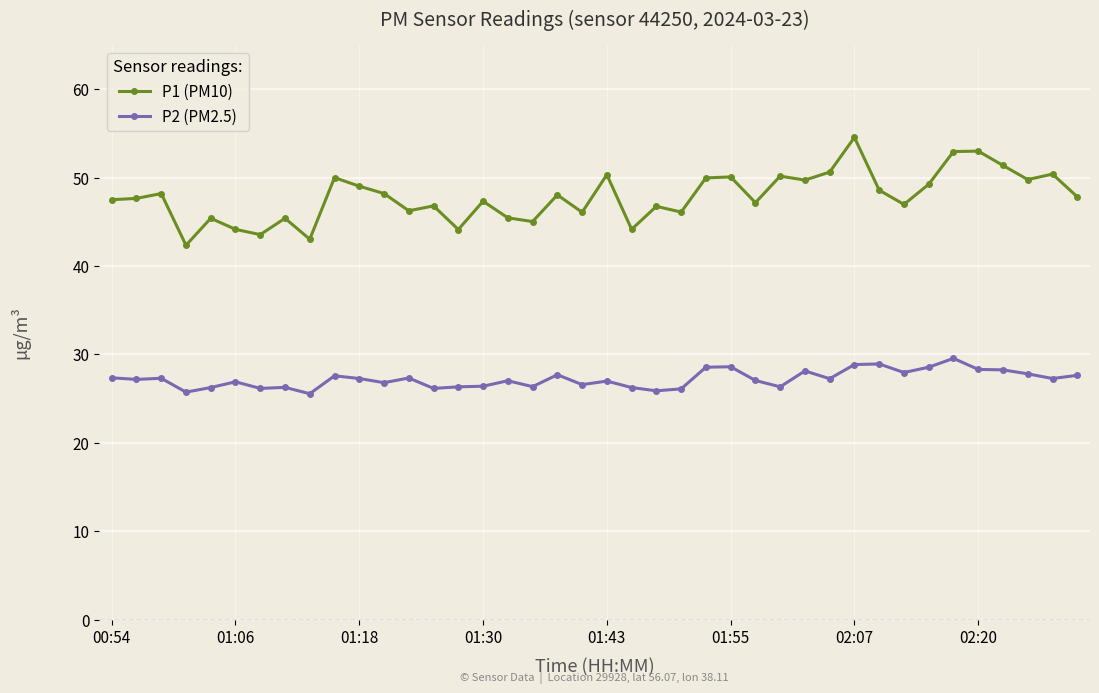

What is the minimum value shown in the chart?

25.6